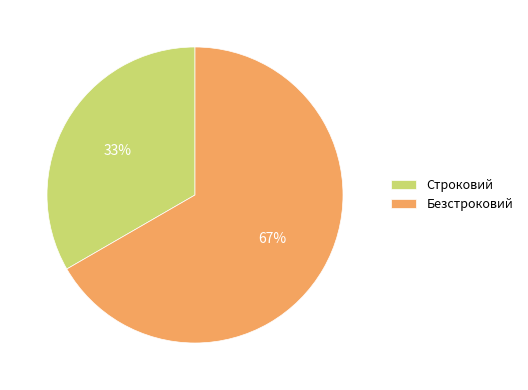

How many segments does this pie chart have?

2